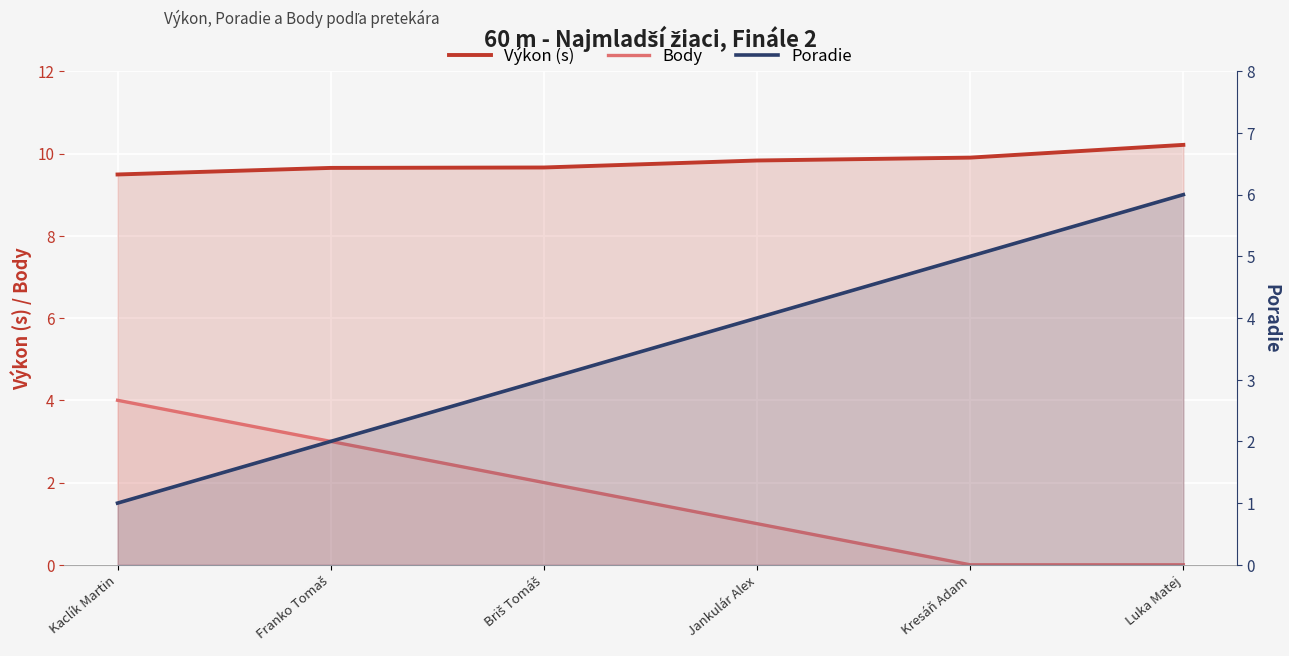

What is the spread (max minus min) of values at Franko Tomaš?

7.7